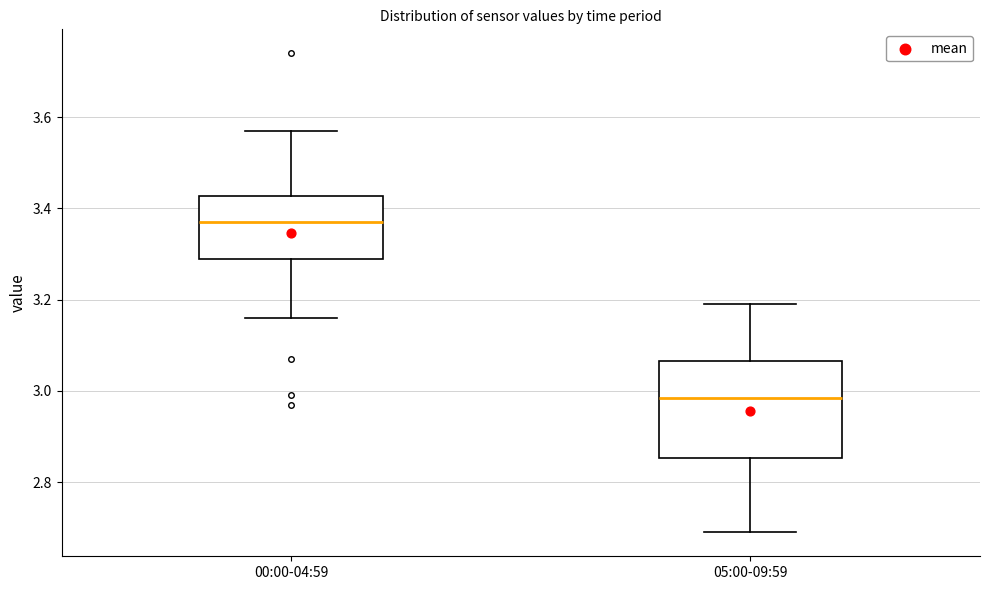

Where does the upper whisker of the box for 00:00-04:59 end on the y-axis? The values are not printed on the chart, so give them approximately, as read against the axis.

3.58